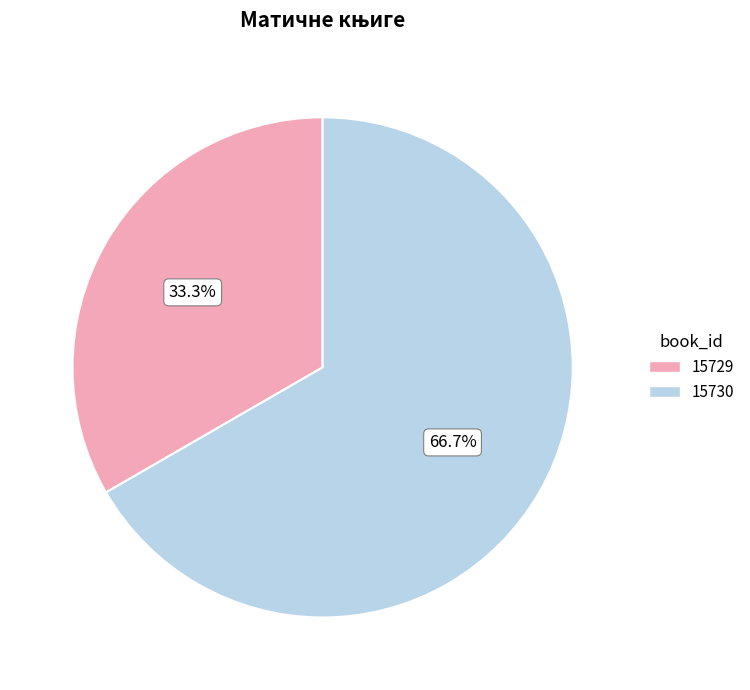

To the nearest percent, what portion does 15730 represent?

67%